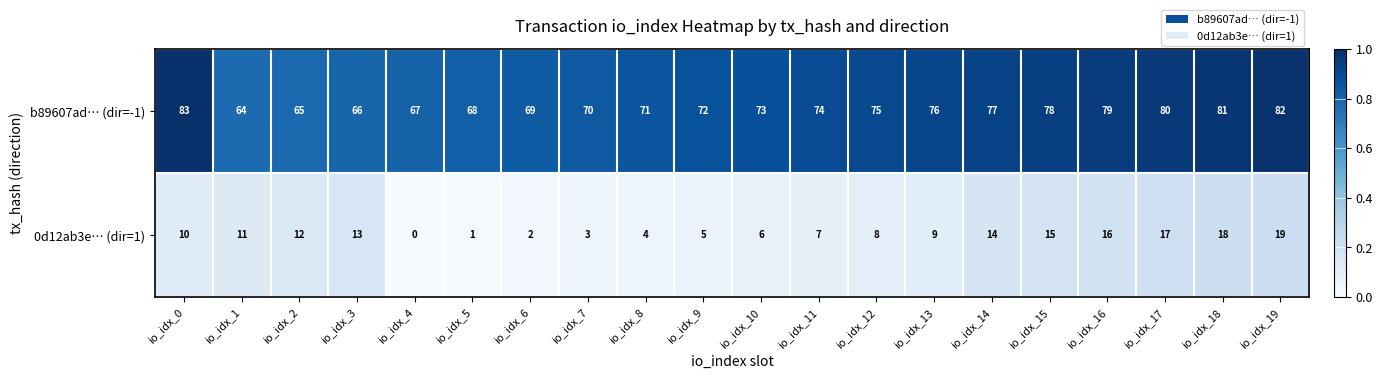

What is the sum of all b89607ad… (dir=-1) values?

1470